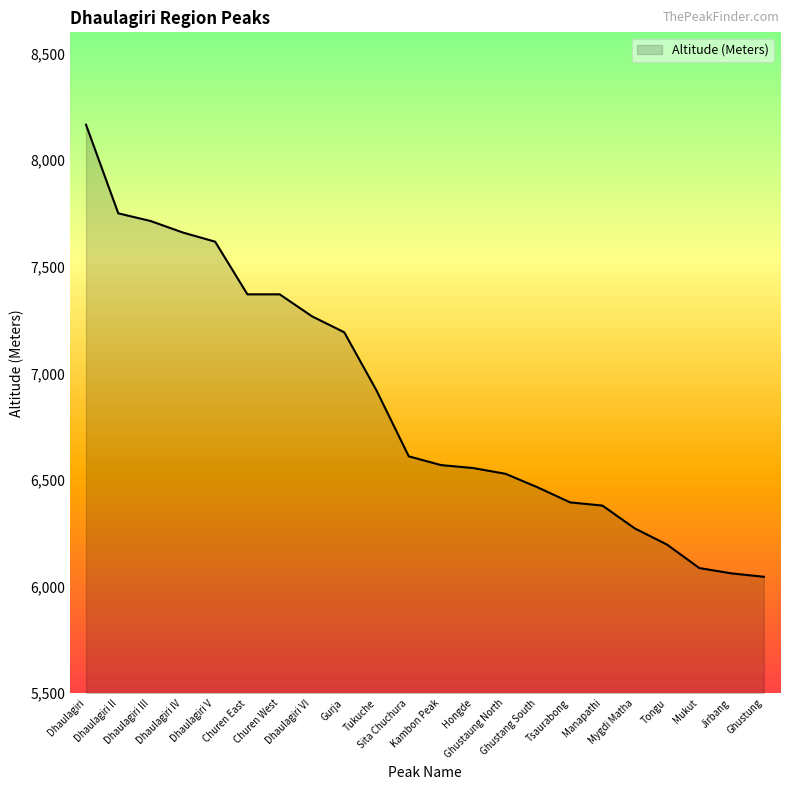

At which category does the chart reach its peak across all series?

Dhaulagiri